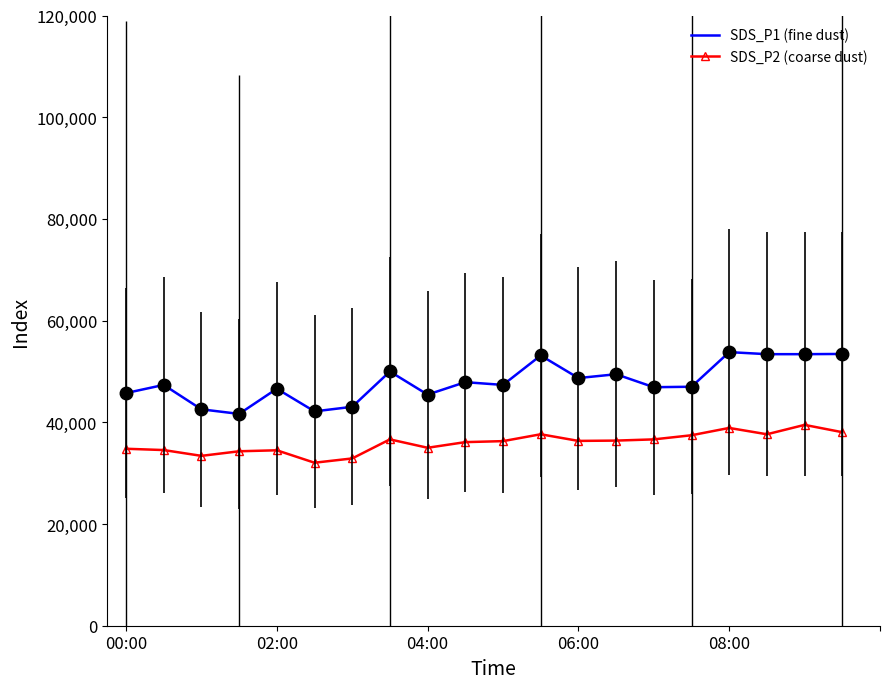

Which series has the widest spread of values?

SDS_P1 (fine dust)